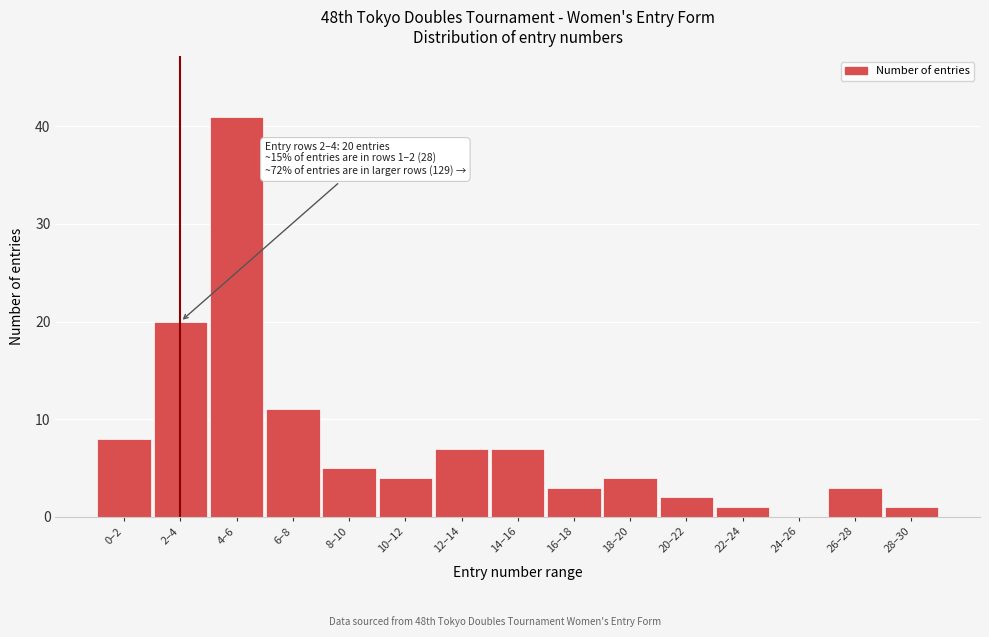

Reading left to right, transcribe all the data shown in this chart.

0–2=8	2–4=20	4–6=41	6–8=11	8–10=5	10–12=4	12–14=7	14–16=7	16–18=3	18–20=4	20–22=2	22–24=1	24–26=0	26–28=3	28–30=1